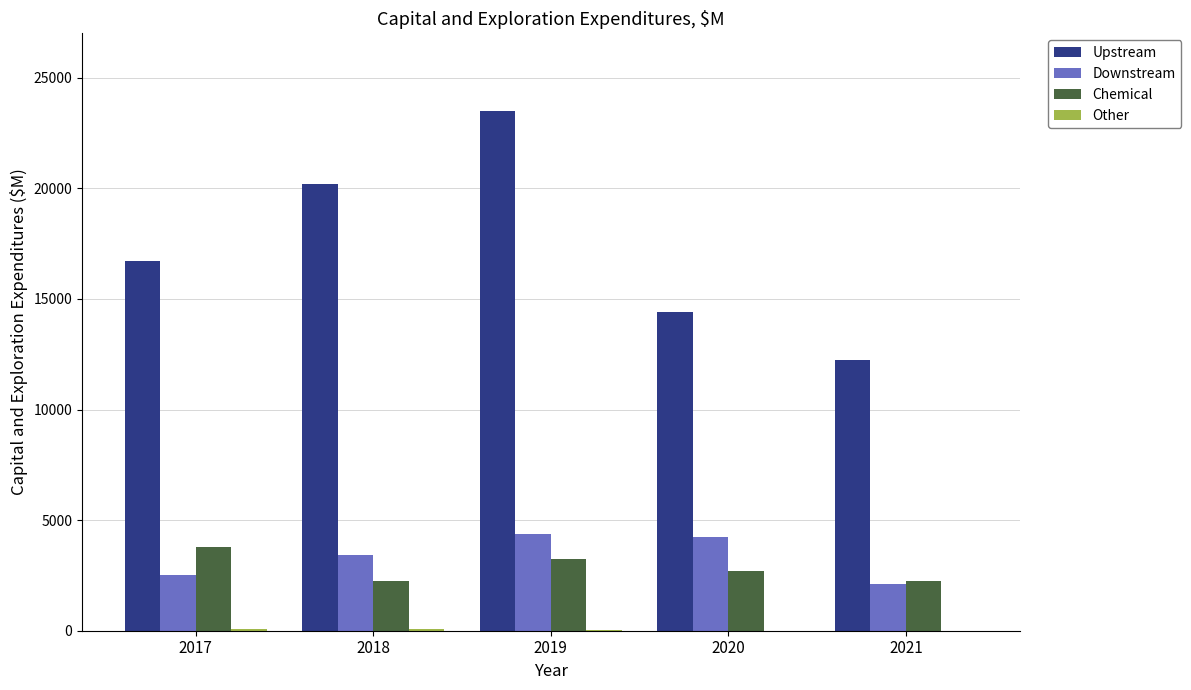

At which label is Upstream closest to 17869?

2017